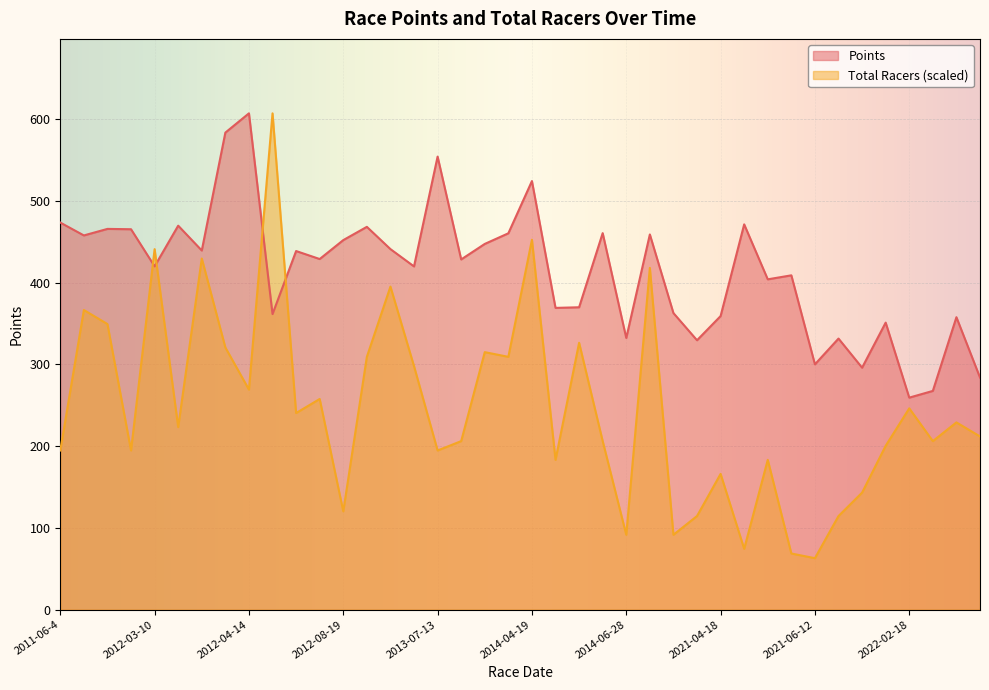

Which series has the largest total across all categories?

Points